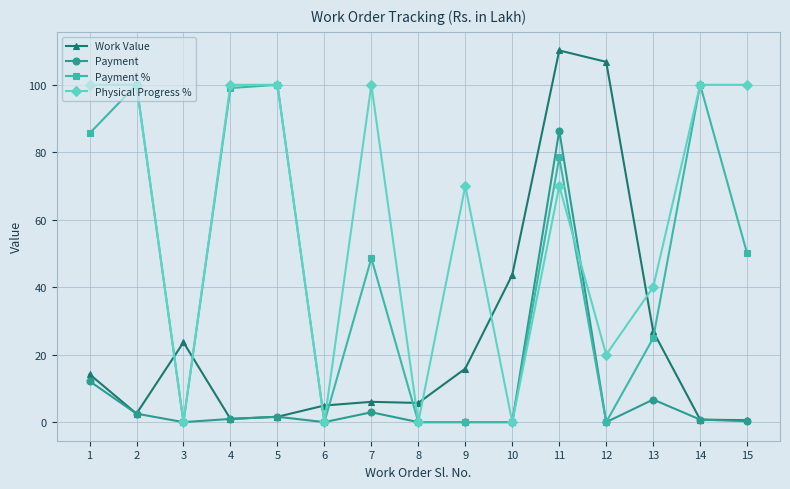

Which series has the widest spread of values?

Work Value